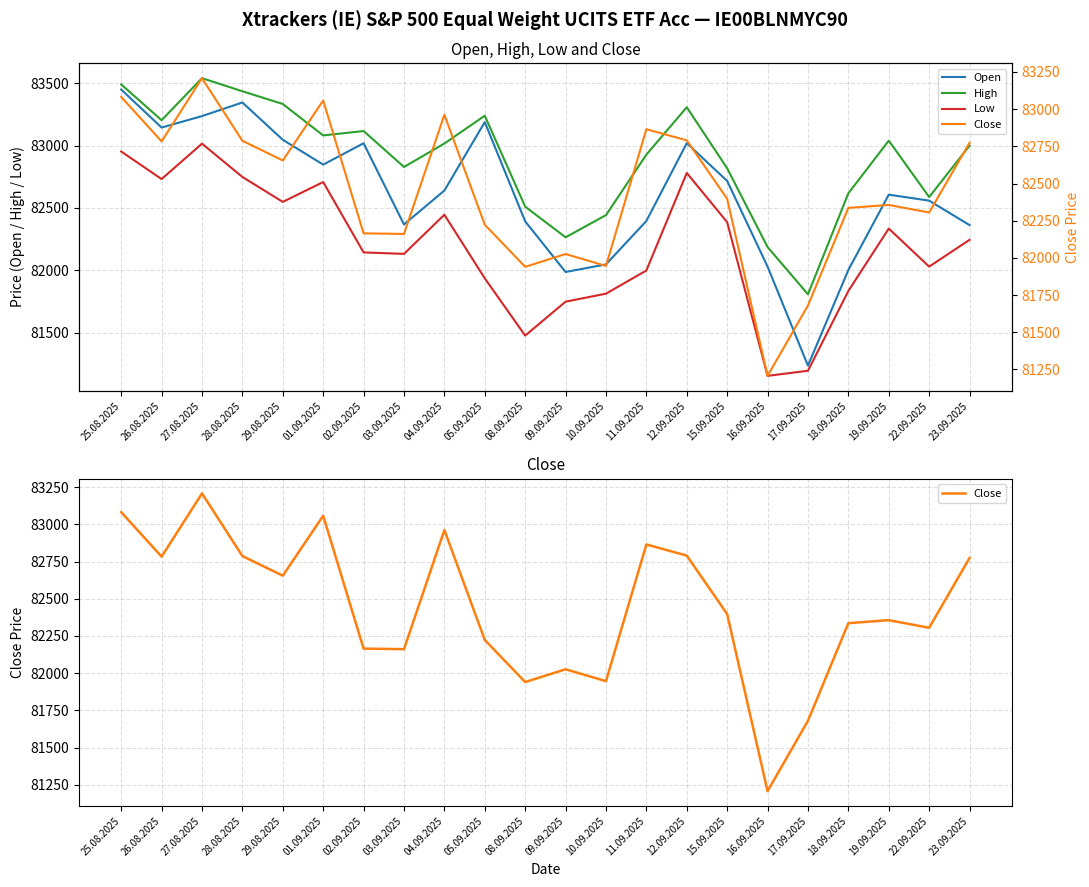

Where is Open nearest to the value 82342?

23.09.2025